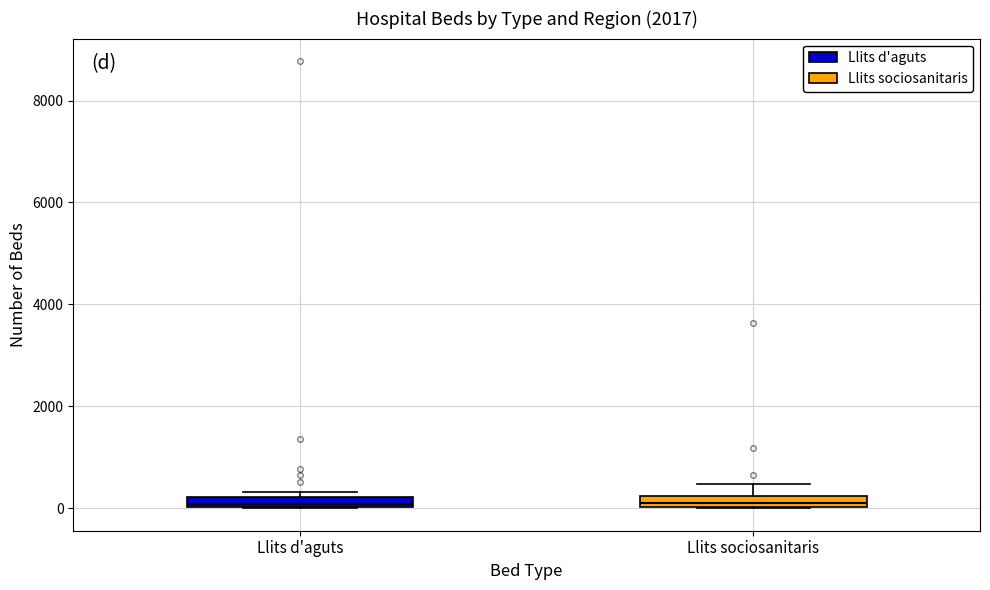

Where is the upper edge of the box for Llits sociosanitaris on the y-axis? The values are not printed on the chart, so give them approximately, as read against the axis.

200